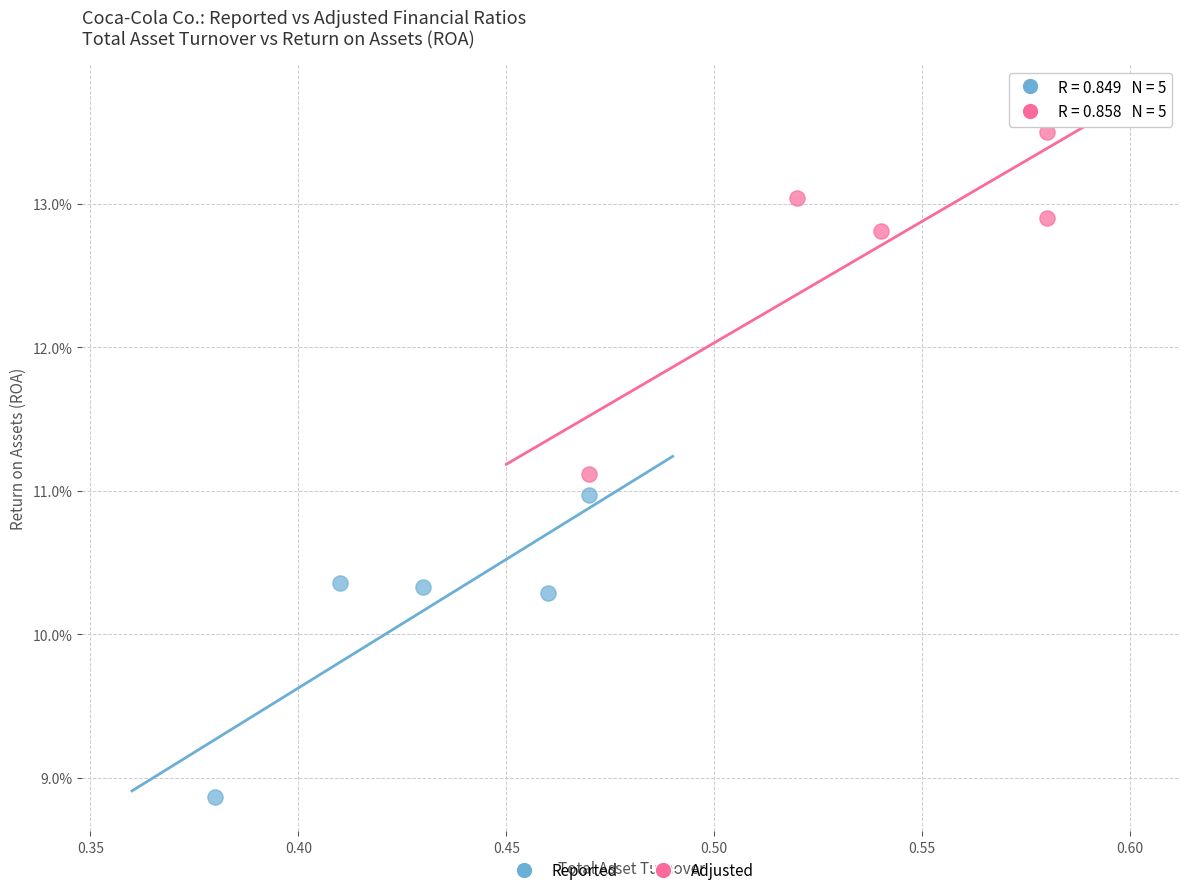

What are all the series names shown in the legend?

Reported, Adjusted